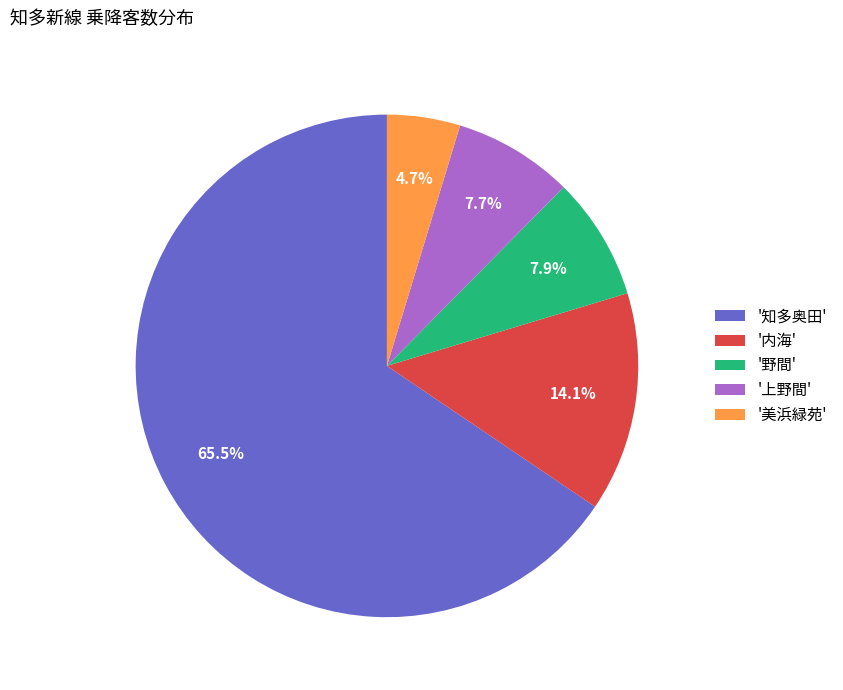

Between '野間' and '美浜緑苑', which is larger?

'野間'